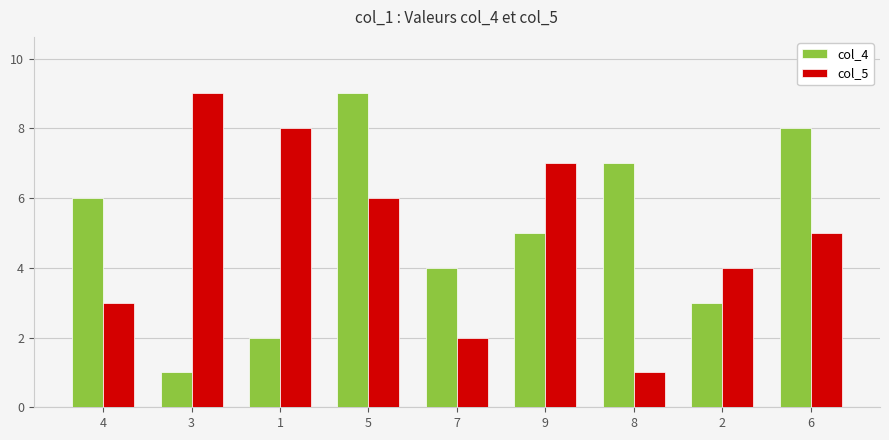

At 9, list the series in order from largest to smallest.

col_5, col_4